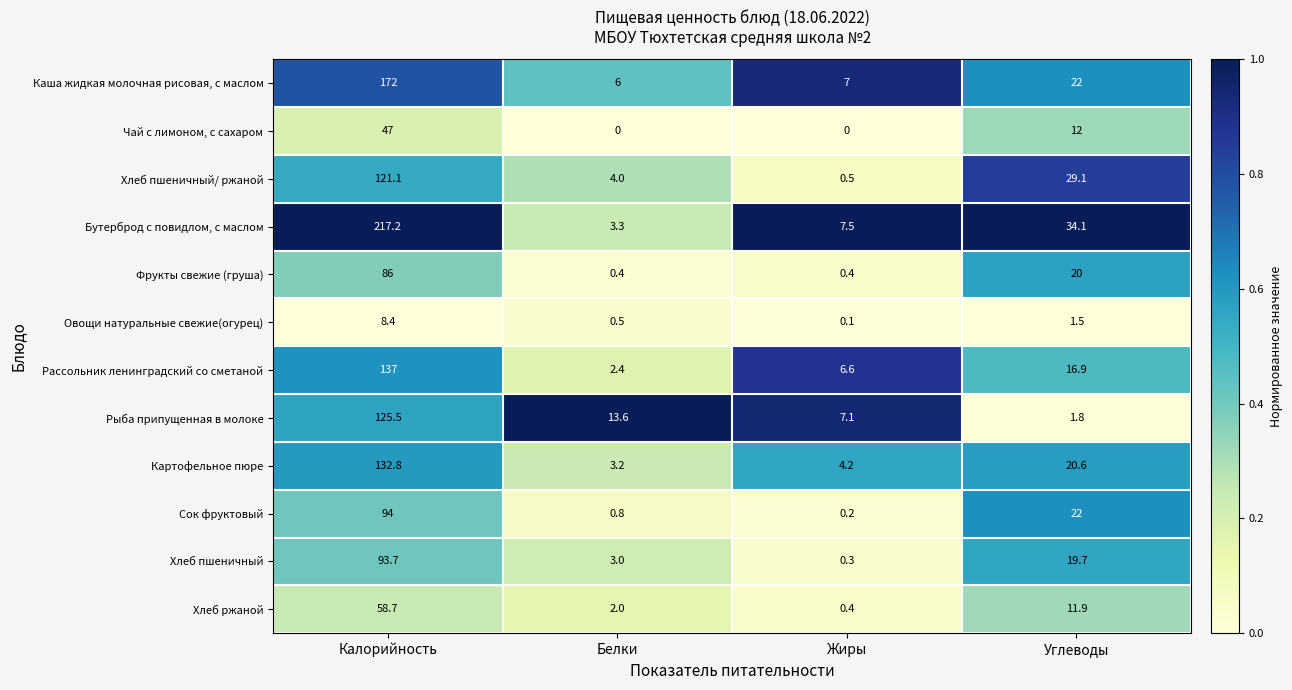

Which series has the largest range (max minus min)?

Бутерброд с повидлом, с маслом